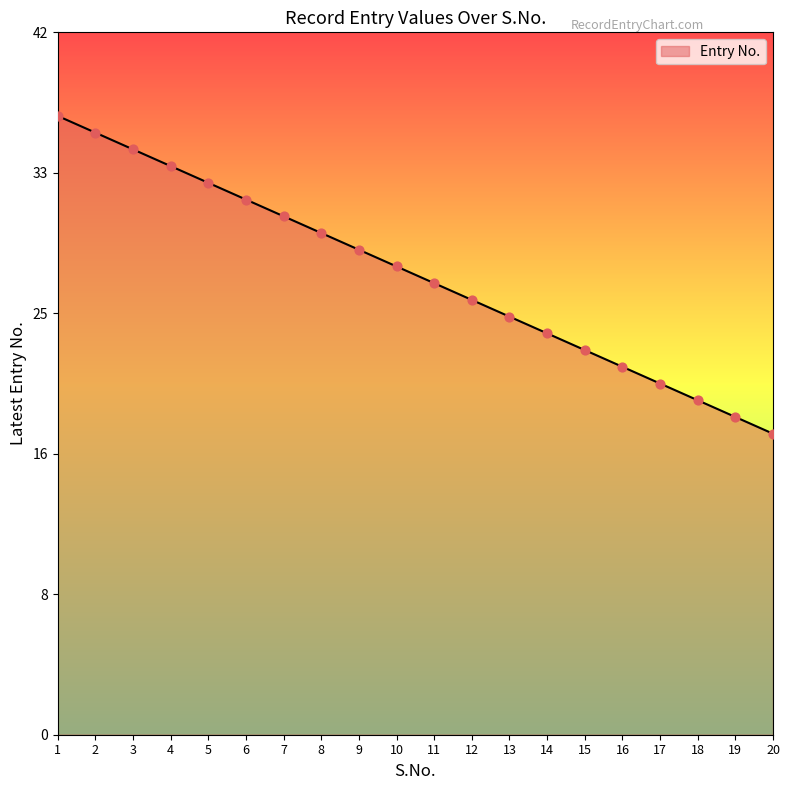

Is this an area chart (filled region under the line)?

Yes